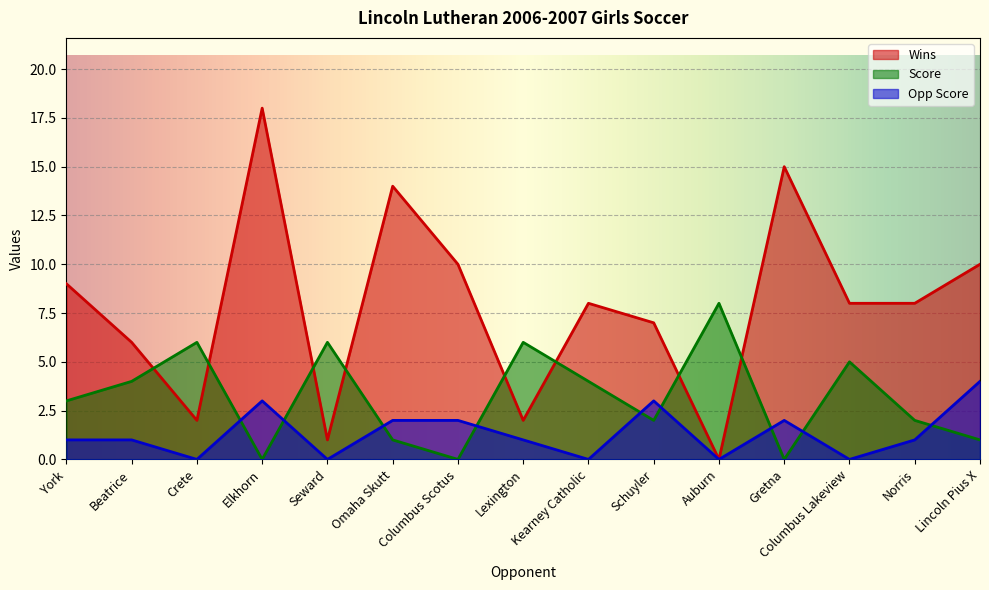

At how many categories does at least one series exceed 4?

15